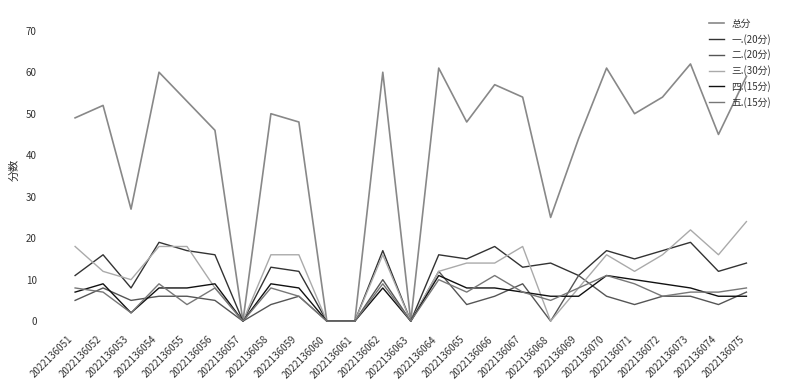

Where do 五.(15分) and 四.(15分) first cross each other?

2022136051 and 2022136052